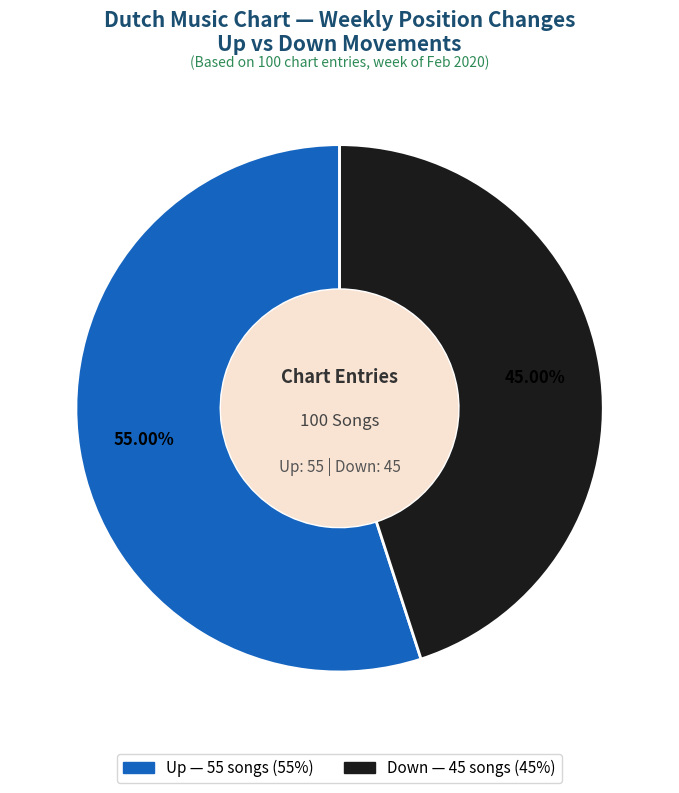

How many slices are in this pie chart?

2